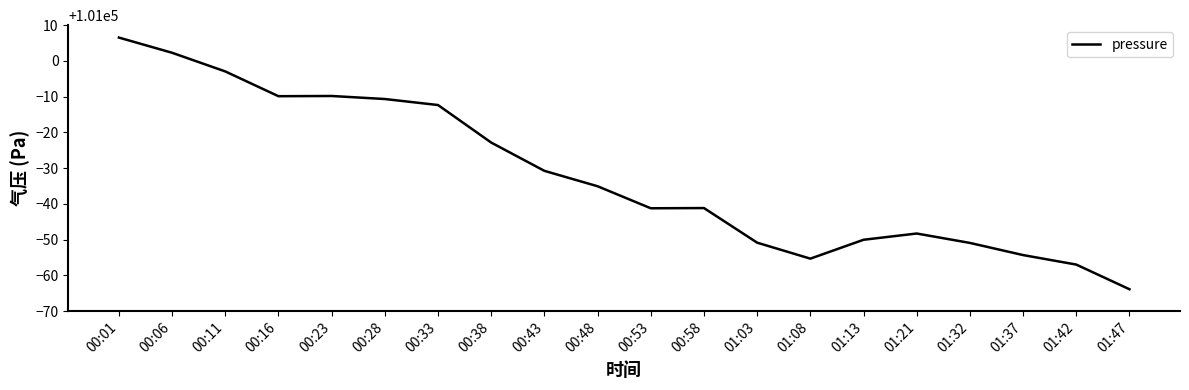

What is the difference between the maximum and minimum values?

70.4